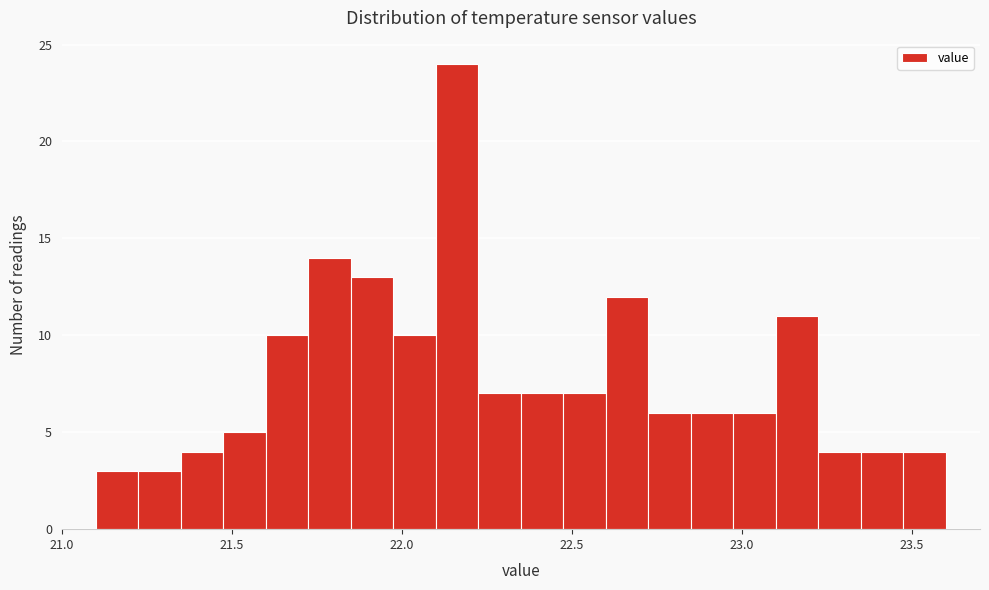

Around what value on the x-axis is the tallest bar? Give the approximate position of its centre, as read against the axis.

22.15